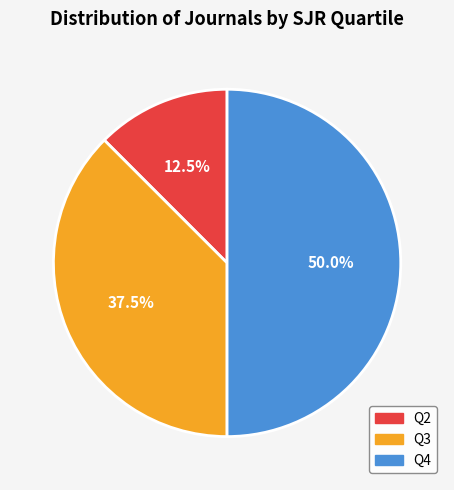

Rank the categories by value from lowest to highest.

Q2, Q3, Q4